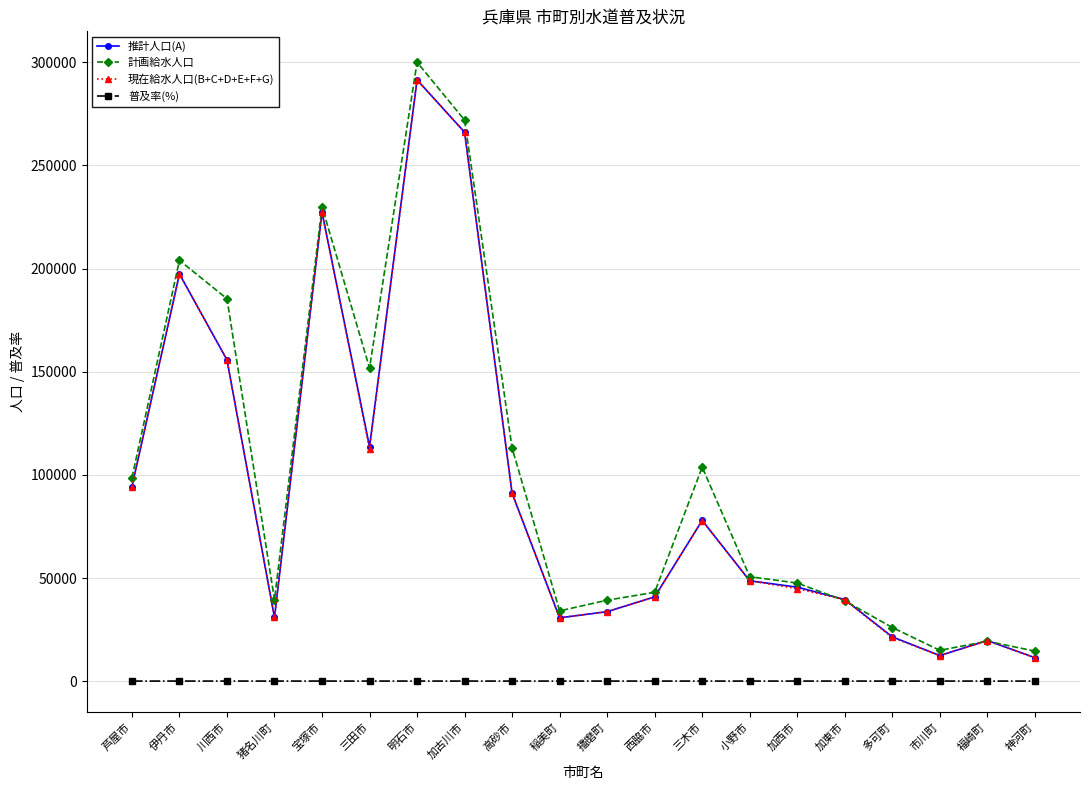

True or false: 普及率(%) and 現在給水人口(B+C+D+E+F+G) intersect in this chart.

False